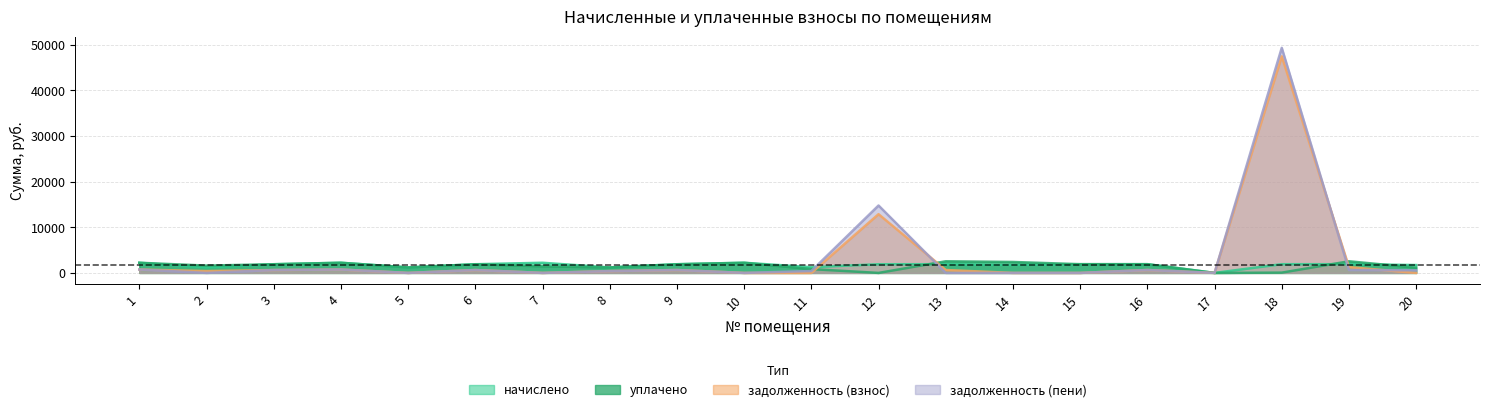

How many lines are shown in the chart?

4